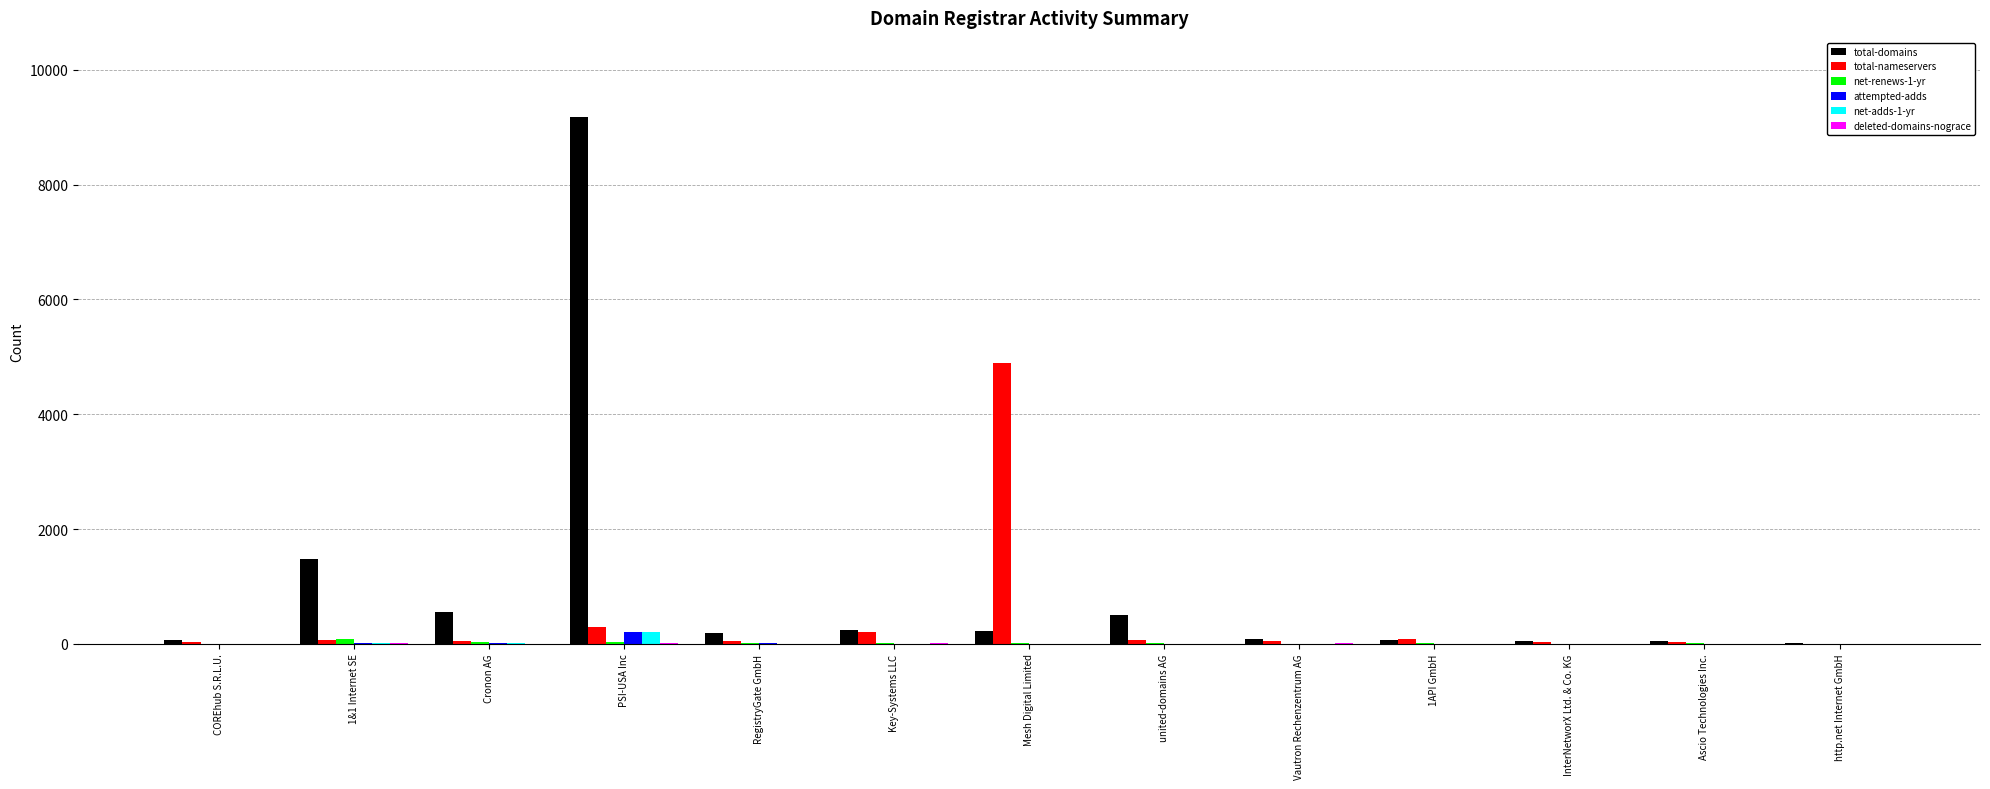

At which category is the sum across all series the highest?

PSI-USA Inc